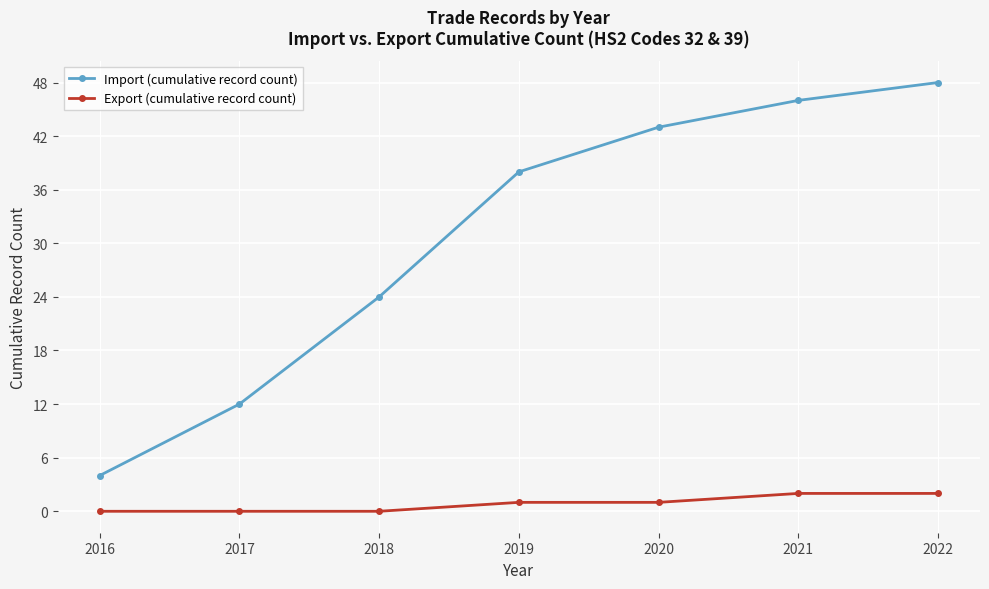

Does the chart display data point markers on the line(s)?

Yes